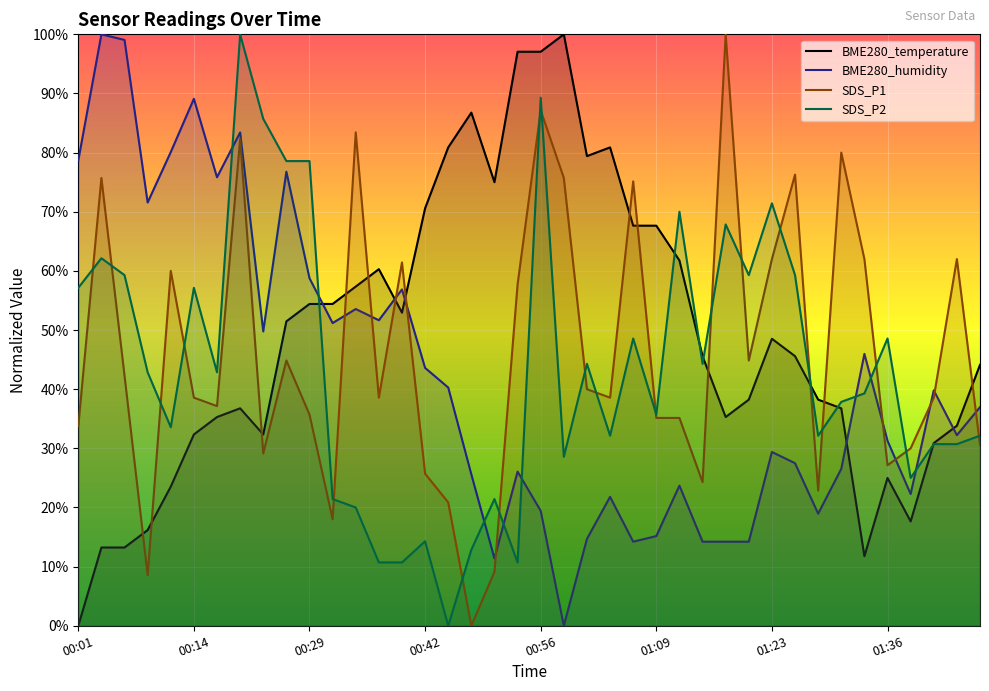

True or false: SDS_P1 has a value of 30.7 at 14.

False